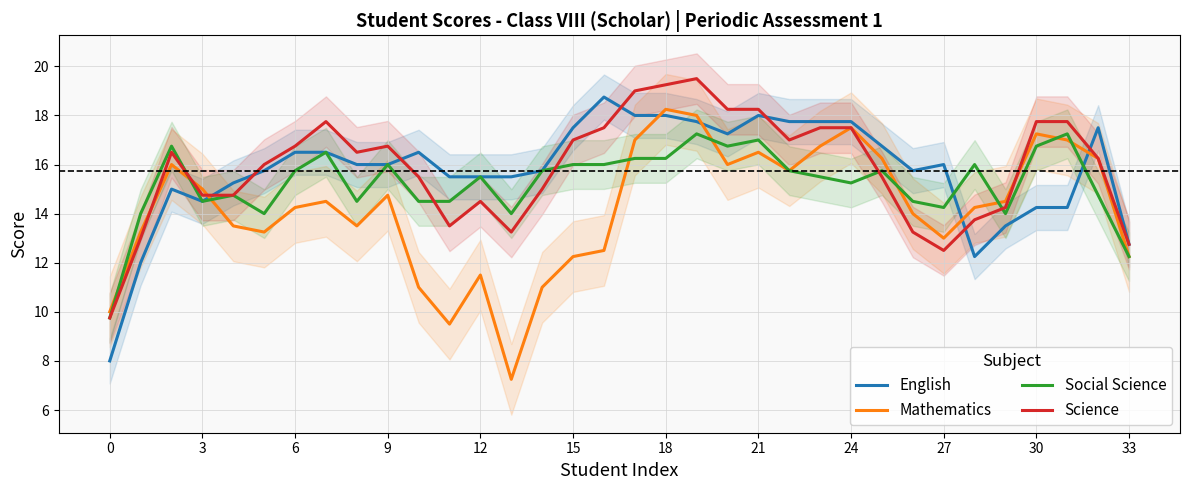

True or false: Mathematics has more than 0 interior local peaks.

True